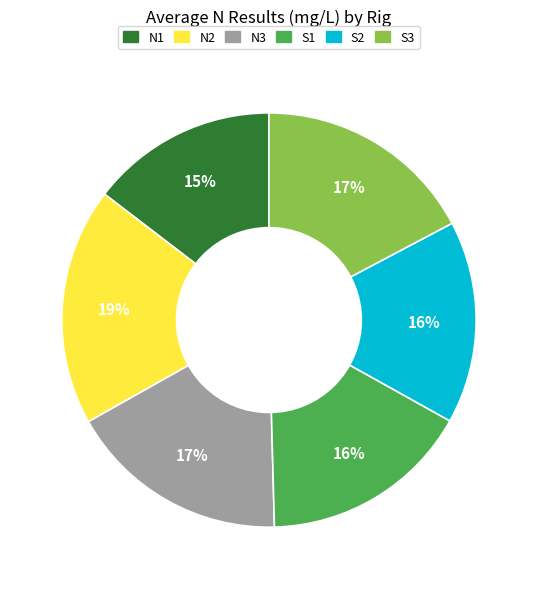

Is there a majority slice in this chart?

No